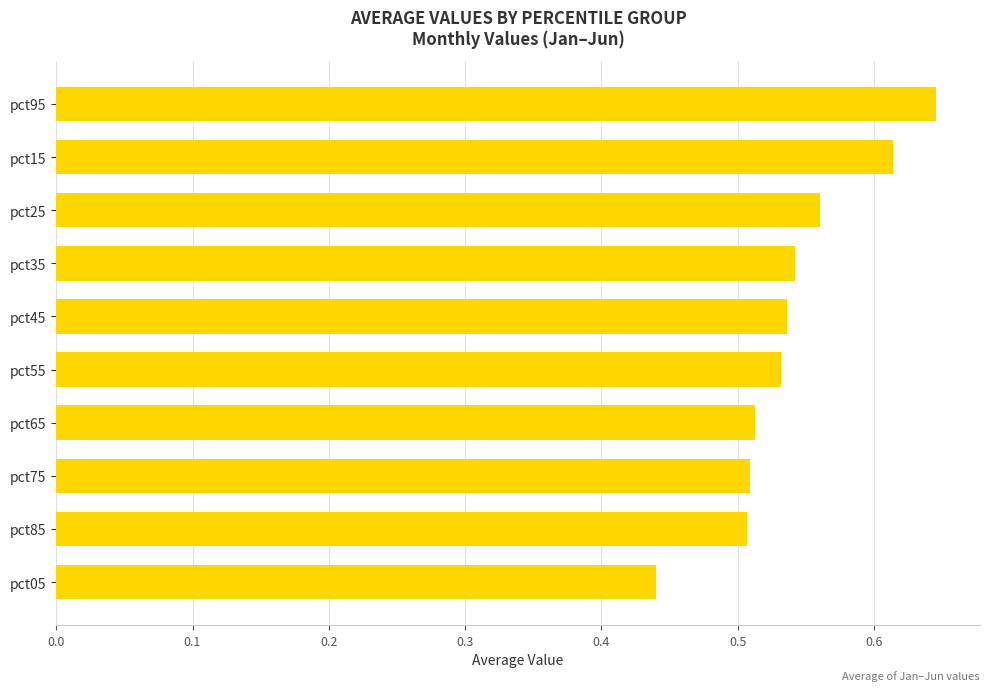

What is the sum of all values?

5.4